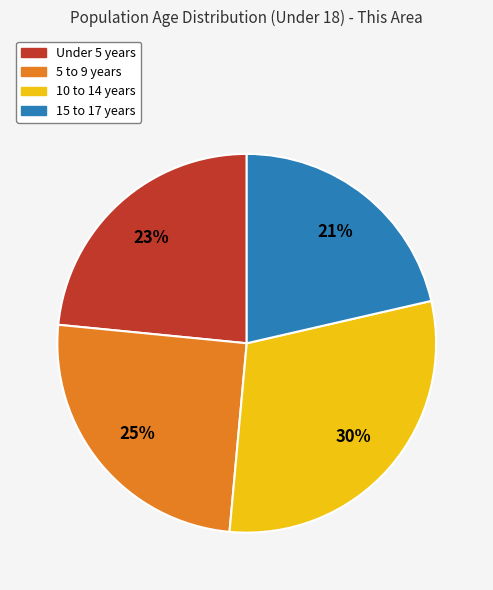

Is the sum of 10 to 14 years and Under 5 years greater than half?

Yes